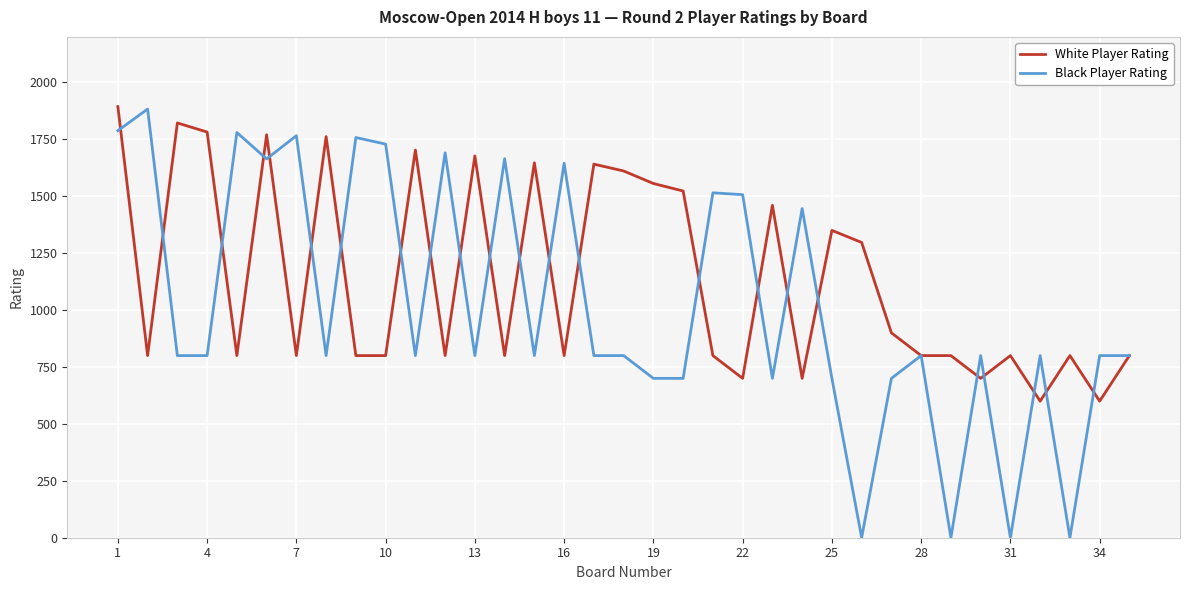

Rank the series by their average value, from lowest to highest.

Black Player Rating, White Player Rating